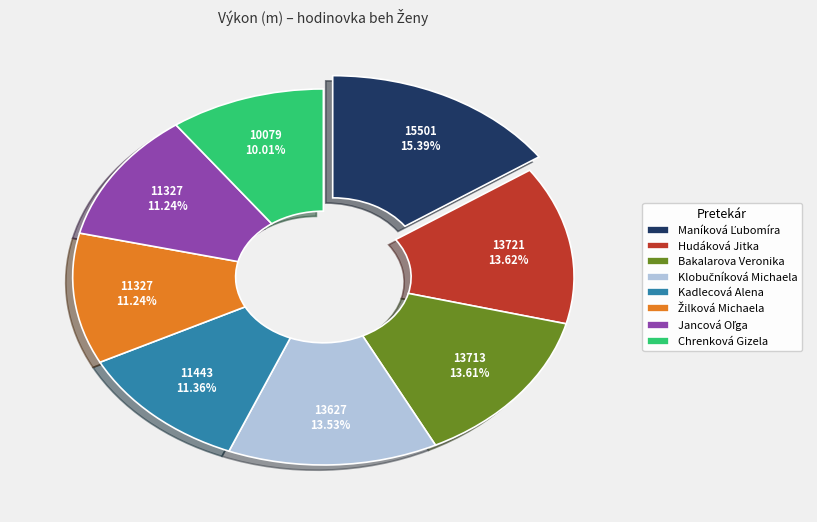

Does any single category account for the majority?

No